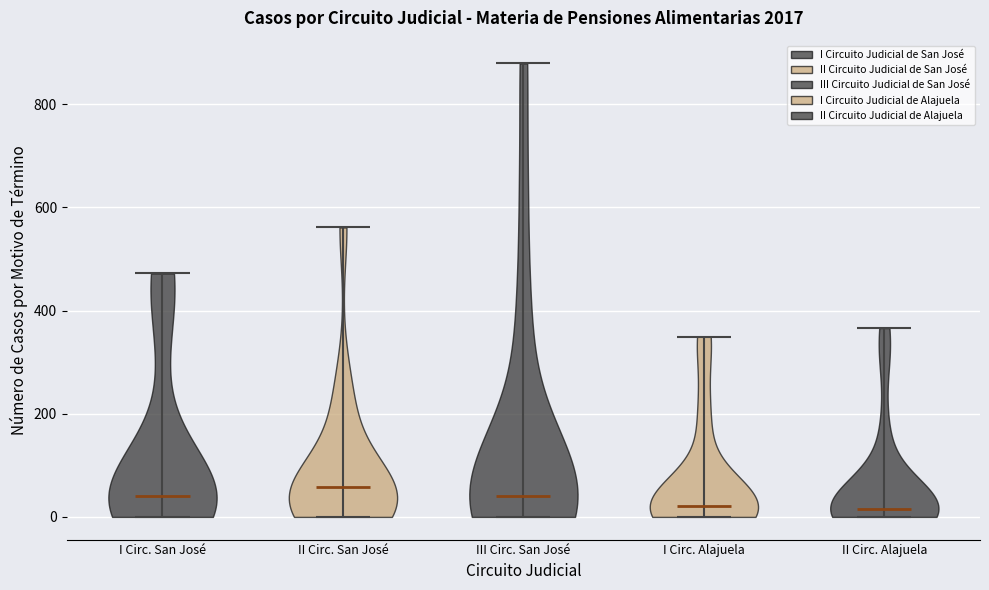

Reading left to right, read every violin against the y-axis: where its median line is, and the lowest and highest points it reaches. The values are not printed on the chart, so give them approximately, as read against the axis.

I Circ. San José: median line 40, lowest point 0, highest point 480
II Circ. San José: median line 60, lowest point 0, highest point 560
III Circ. San José: median line 40, lowest point 0, highest point 880
I Circ. Alajuela: median line 20, lowest point 0, highest point 340
II Circ. Alajuela: median line 20, lowest point 0, highest point 360